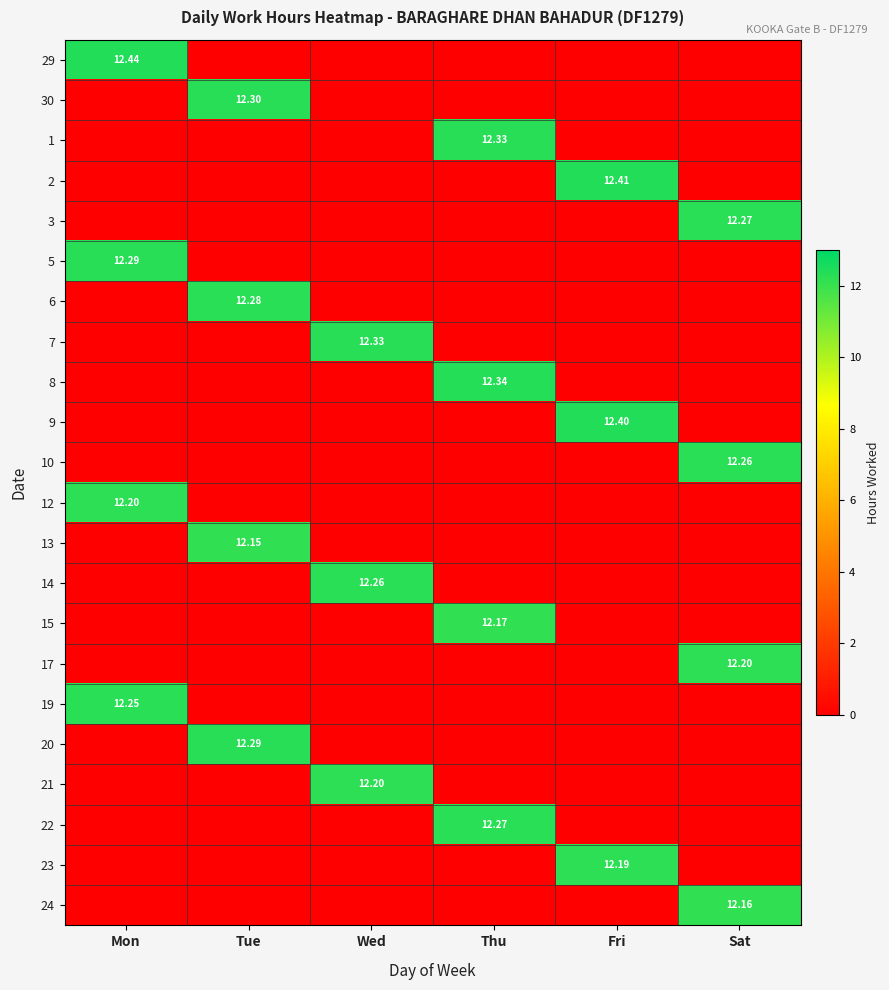

The value of 22 at Sat is 0.0. True or false?

True